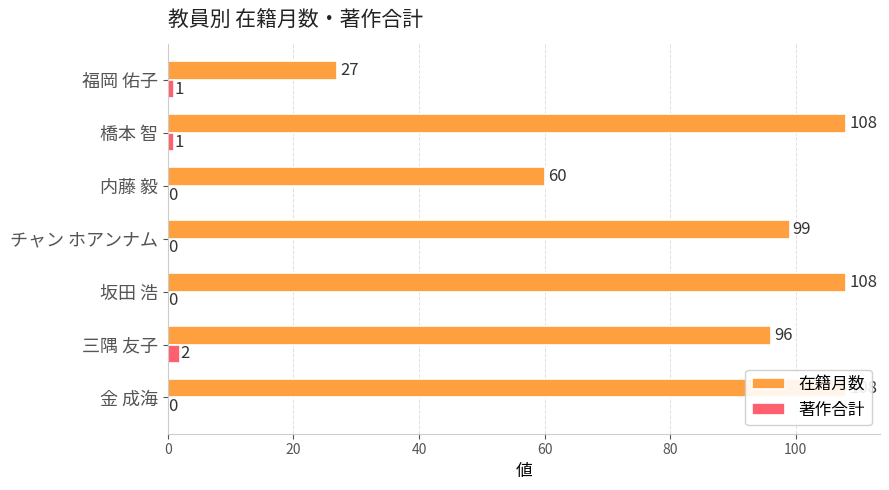

What is the difference between the maximum and second lowest values in the 著作合計 series?

2